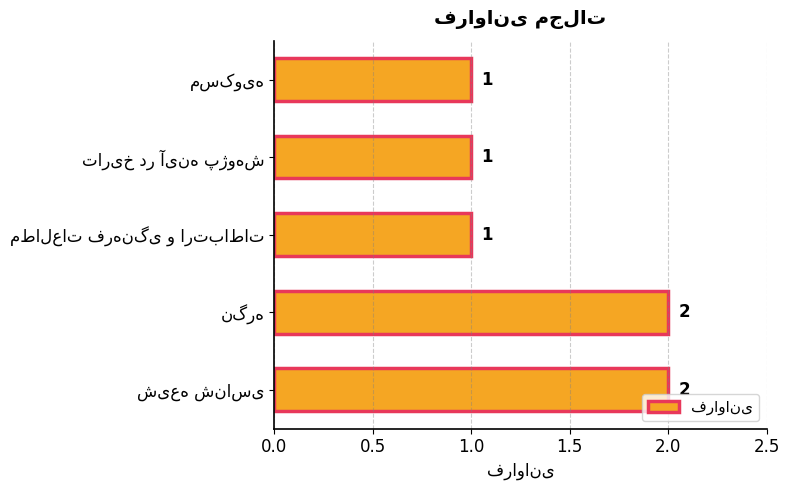

What is the difference between the maximum and second lowest values?

1